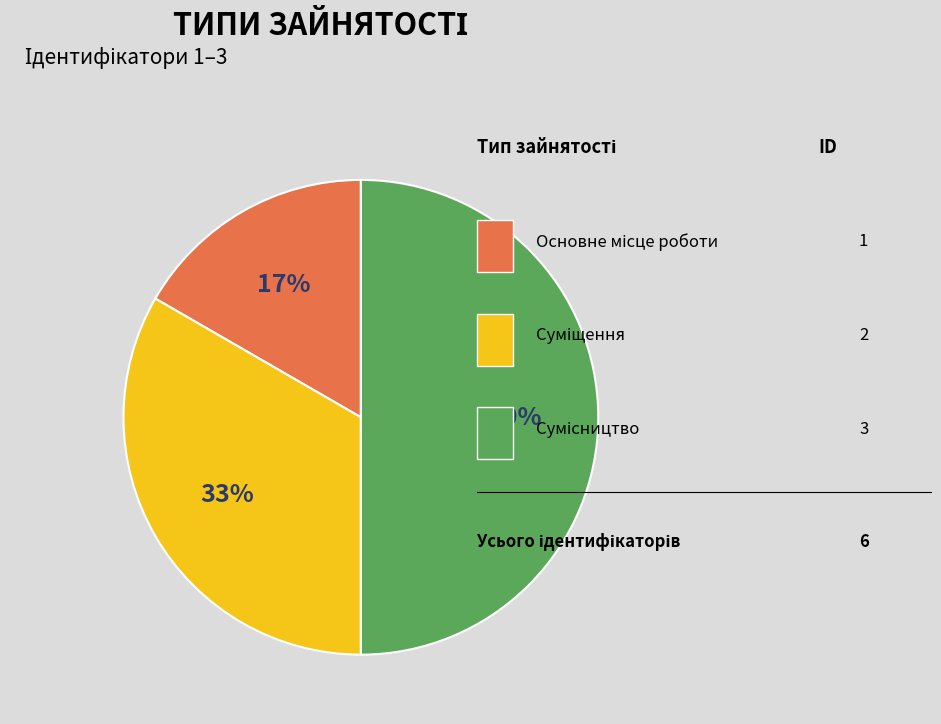

To the nearest percent, what is the average slice percentage?

33%